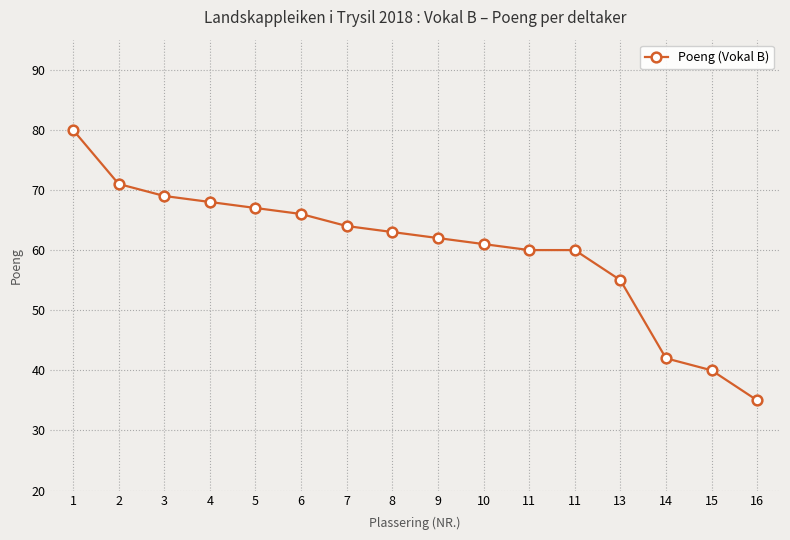

The chart shows a value of 71 at 2. True or false?

True